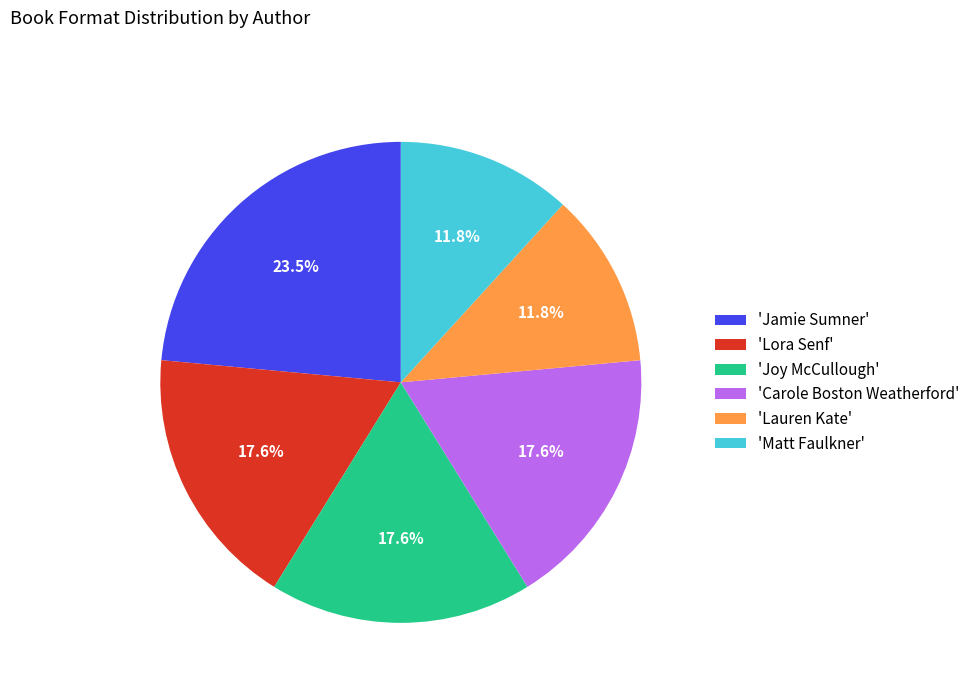

What is the largest slice in the pie chart?

'Jamie Sumner'